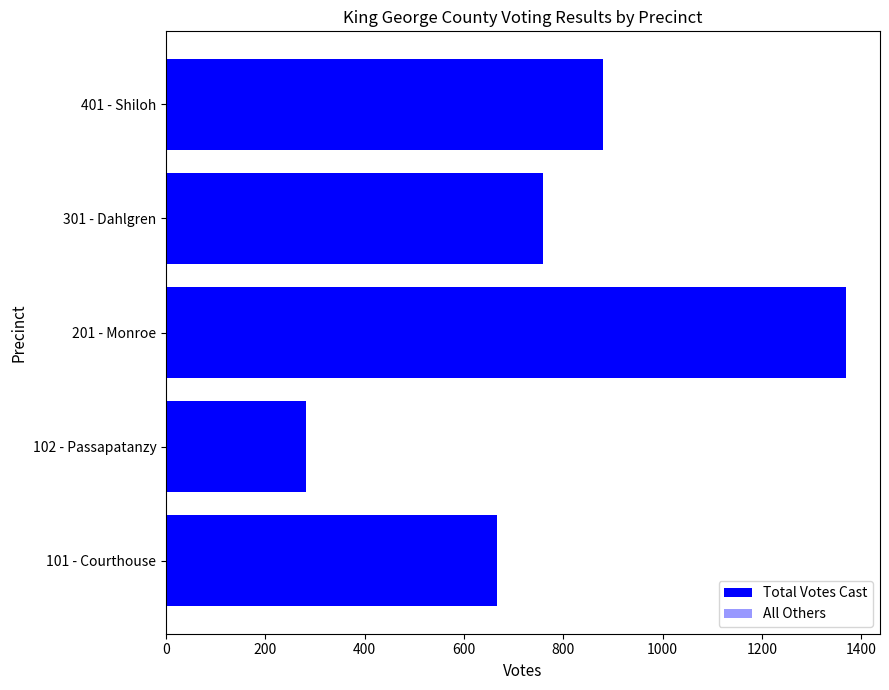

Reading left to right, what are all the values shown in this chart?

Total Votes Cast: 0=667	200=282	400=1369	600=758	800=879
All Others: 0=1	200=2	400=12	600=2	800=7